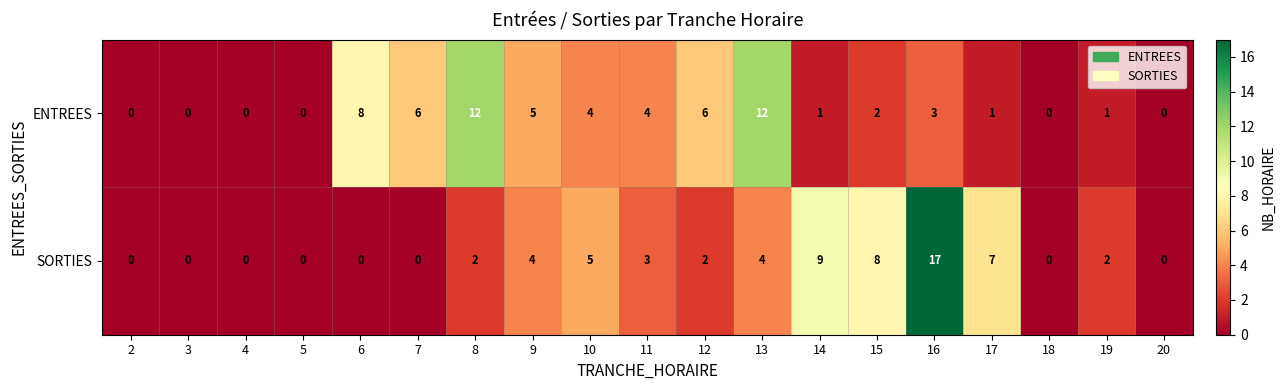

Where does the ENTREES series first go above 2?

6